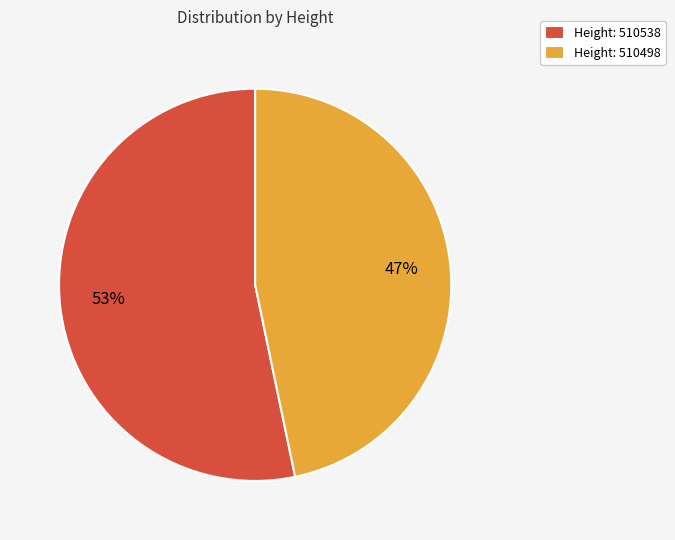

How many segments does this pie chart have?

2